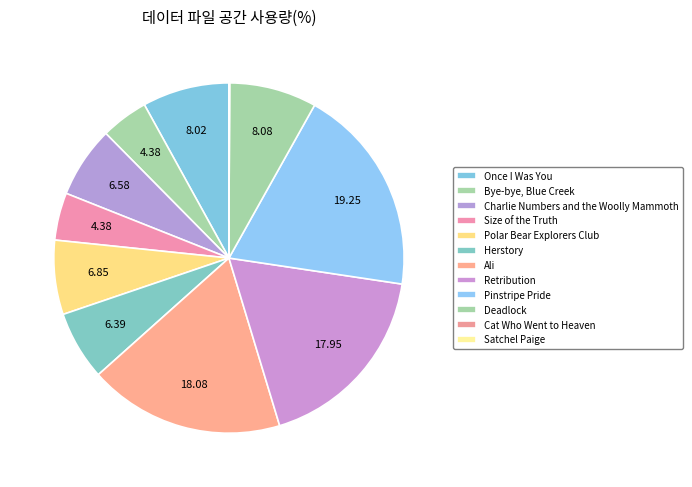

Rank the categories by value from highest to lowest.

Pinstripe Pride, Ali, Retribution, Deadlock, Once I Was You, Polar Bear Explorers Club, Charlie Numbers and the Woolly Mammoth, Herstory, Bye-bye, Blue Creek, Size of the Truth, Satchel Paige, Cat Who Went to Heaven